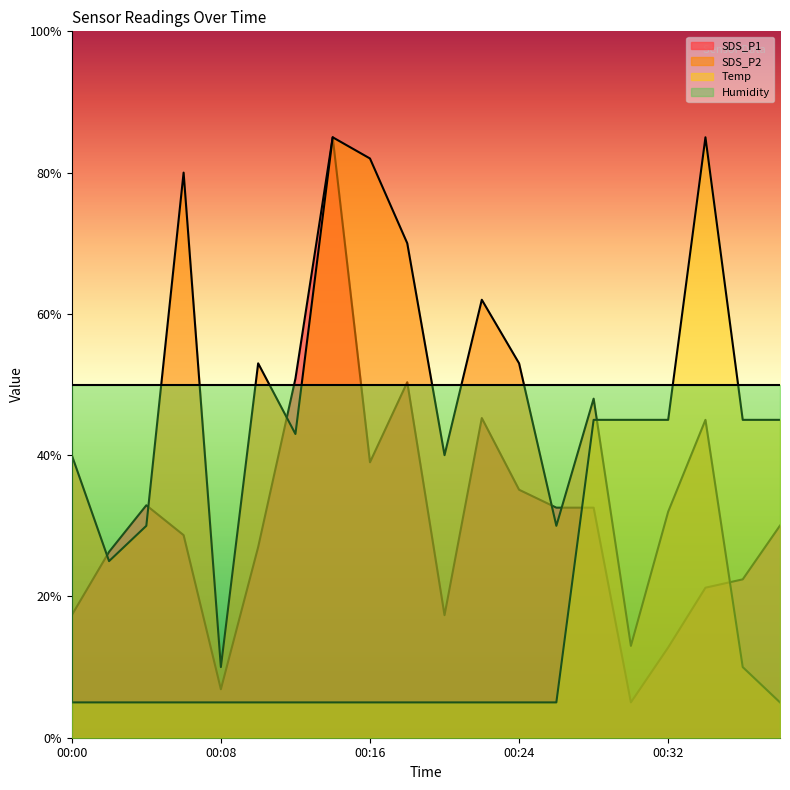

Is it true that SDS_P1 equals 27.0 at 00:10?

True